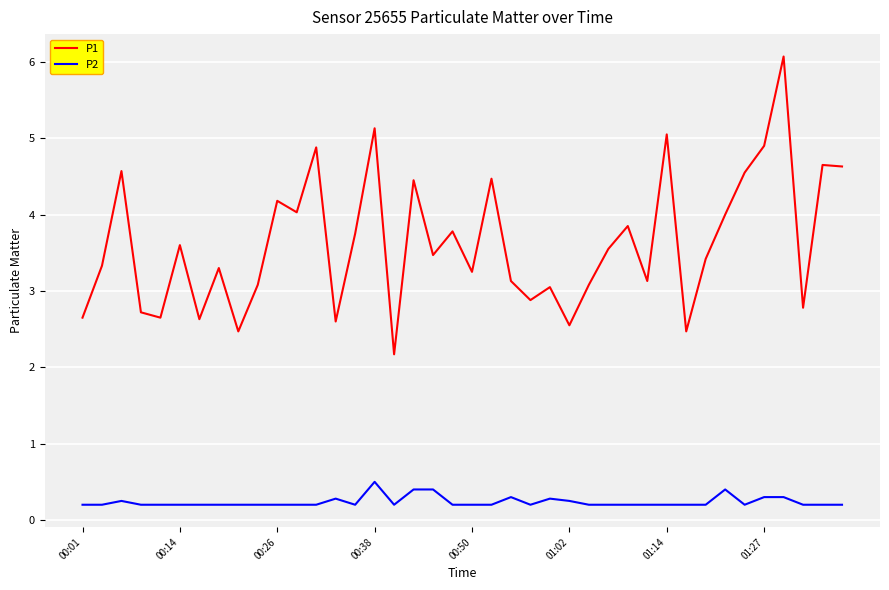

What is the maximum value for P1?

6.1